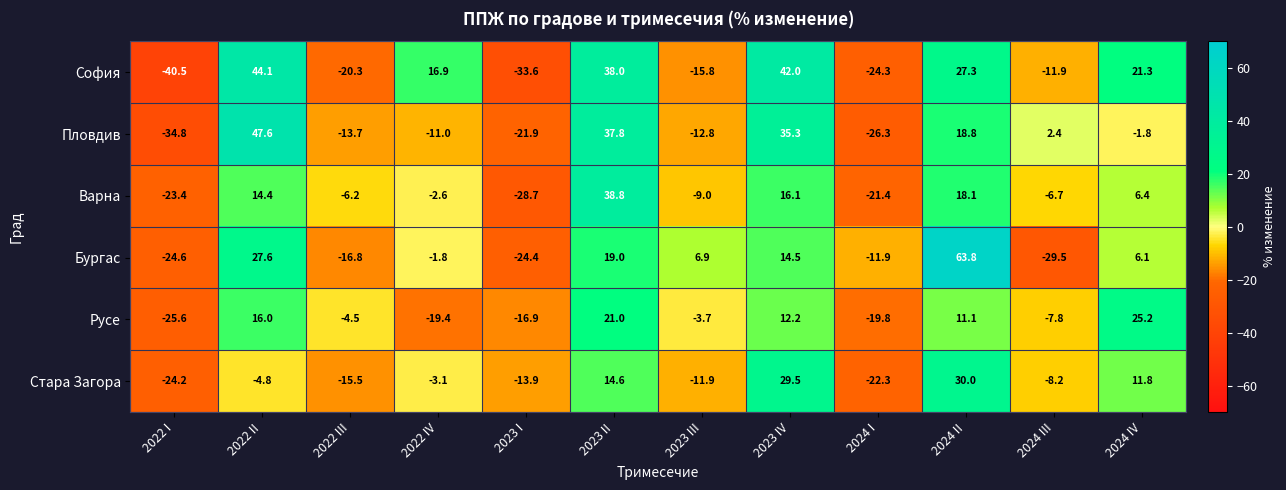

How many values in the Варна series are below -2?

7